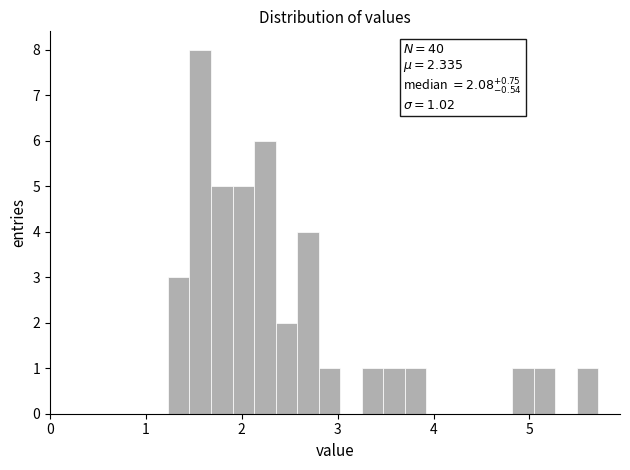

Around what value on the x-axis is the tallest bar? Give the approximate position of its centre, as read against the axis.

1.6